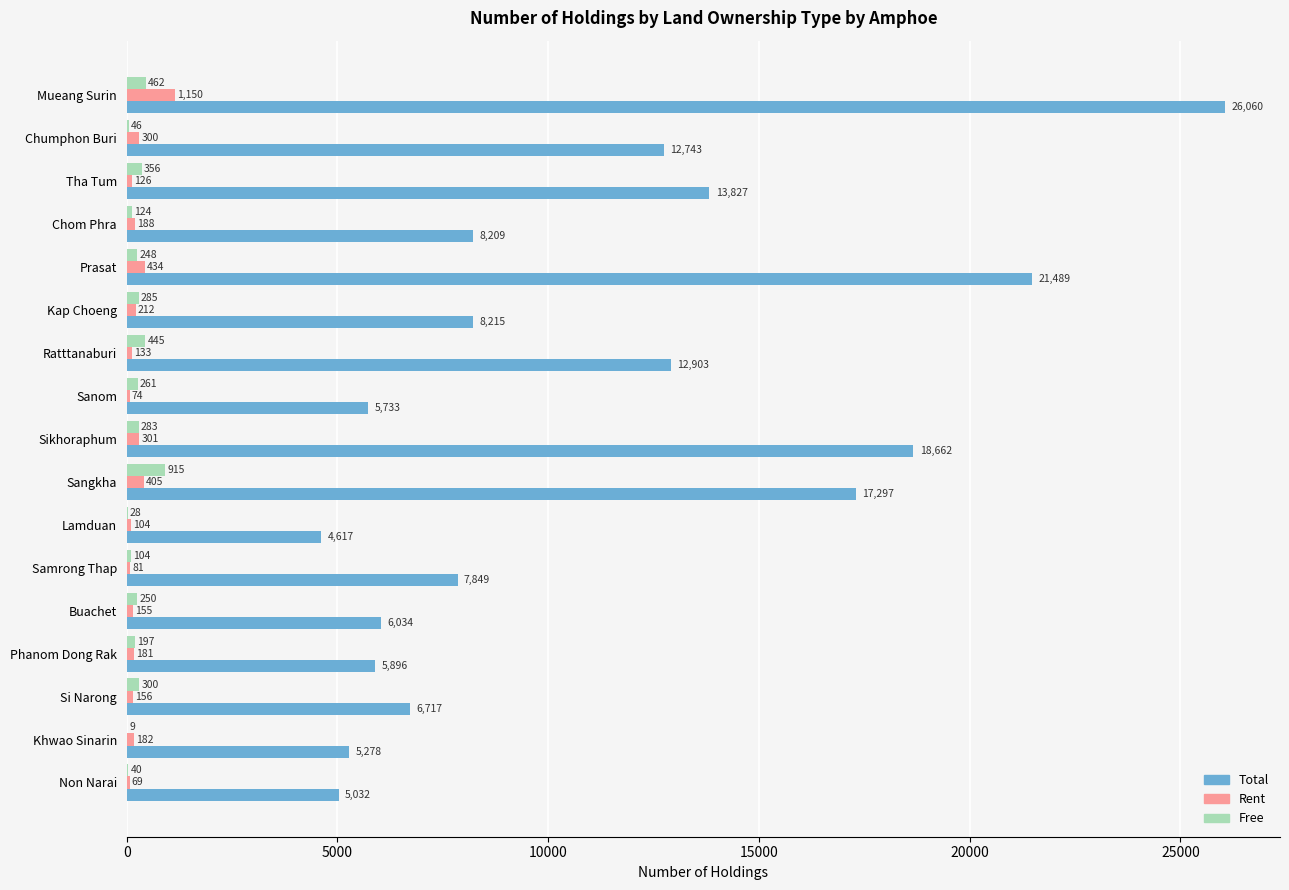

What is the maximum value for Free?

915